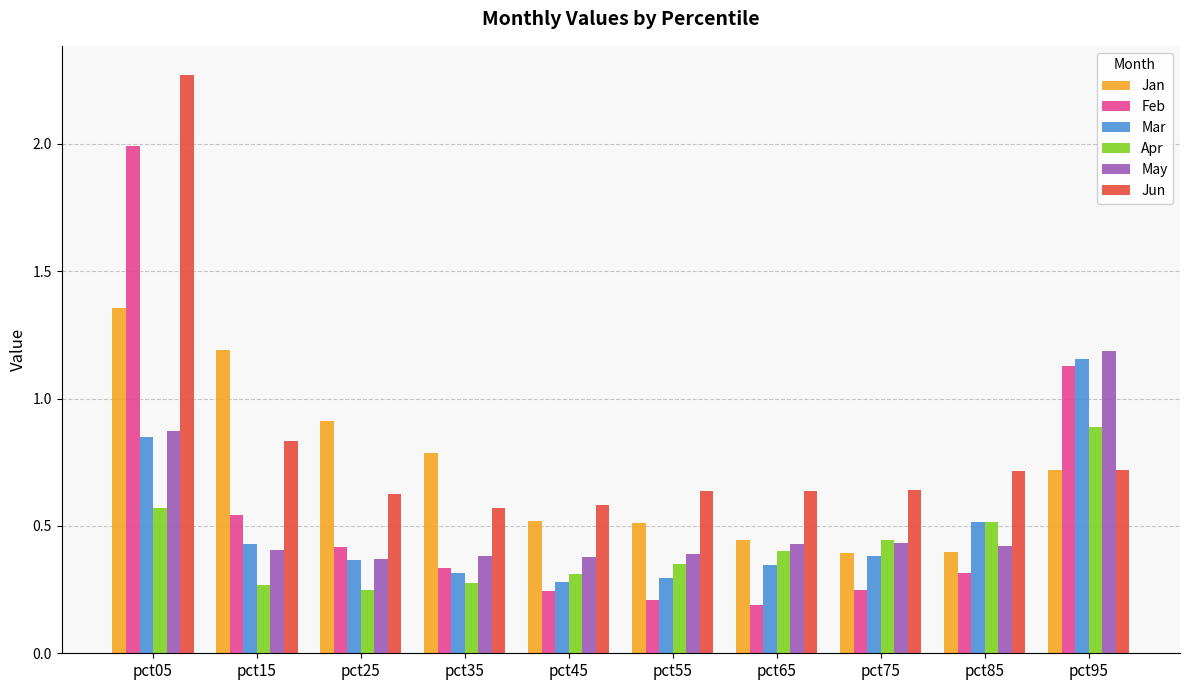

What is the spread (max minus min) of values at pct25?

0.7